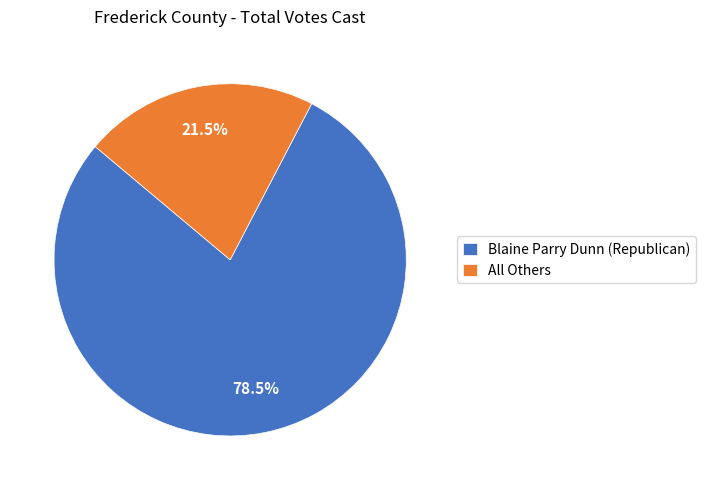

To the nearest percent, what is the average slice percentage?

50%